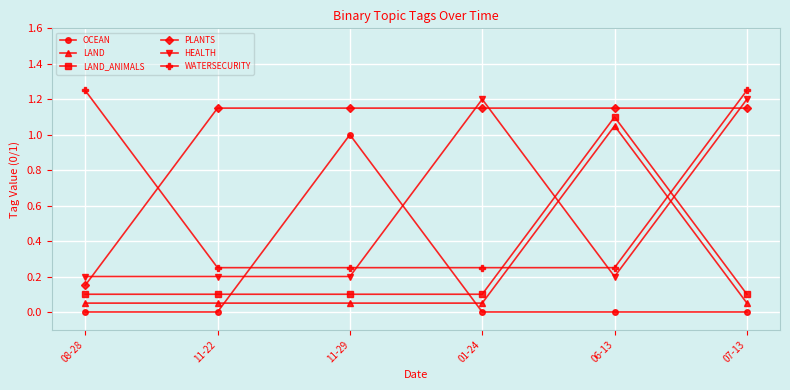

What are all the series names shown in the legend?

OCEAN, LAND, LAND_ANIMALS, PLANTS, HEALTH, WATERSECURITY